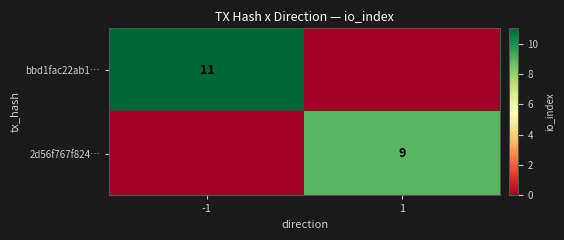

Is it true that bbd1fac22ab1… equals 5 at -1?

False